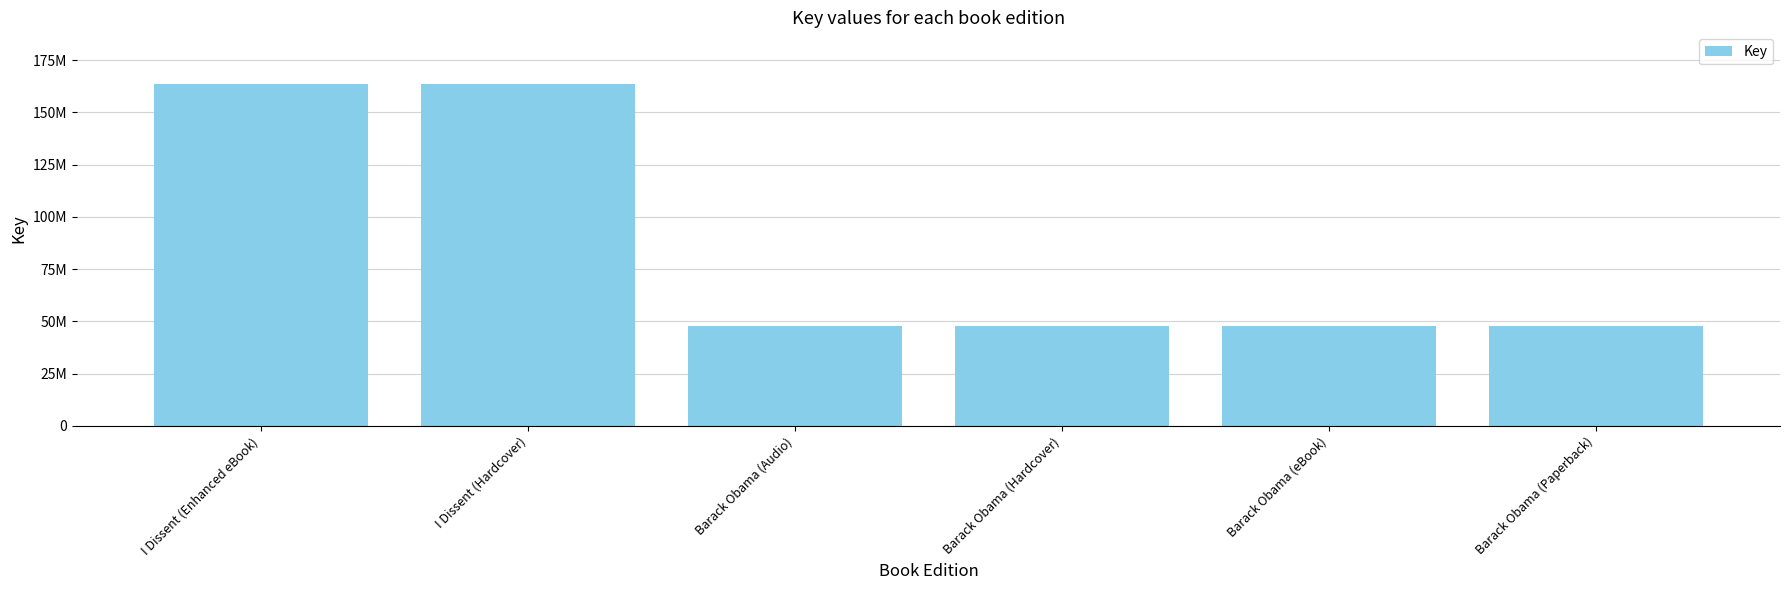

What is the value of the 1st bar from the left?

163736274